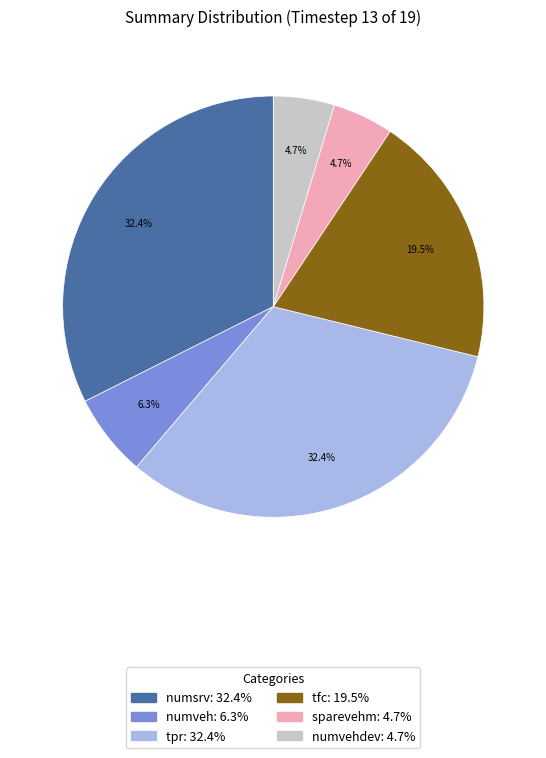

Does any single category account for the majority?

No